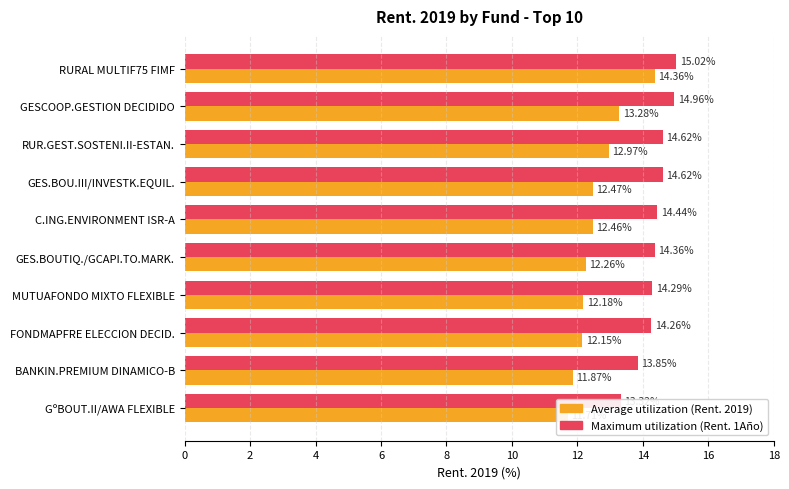

What is the value of the Average utilization bar at the 4th from the left?

12.5